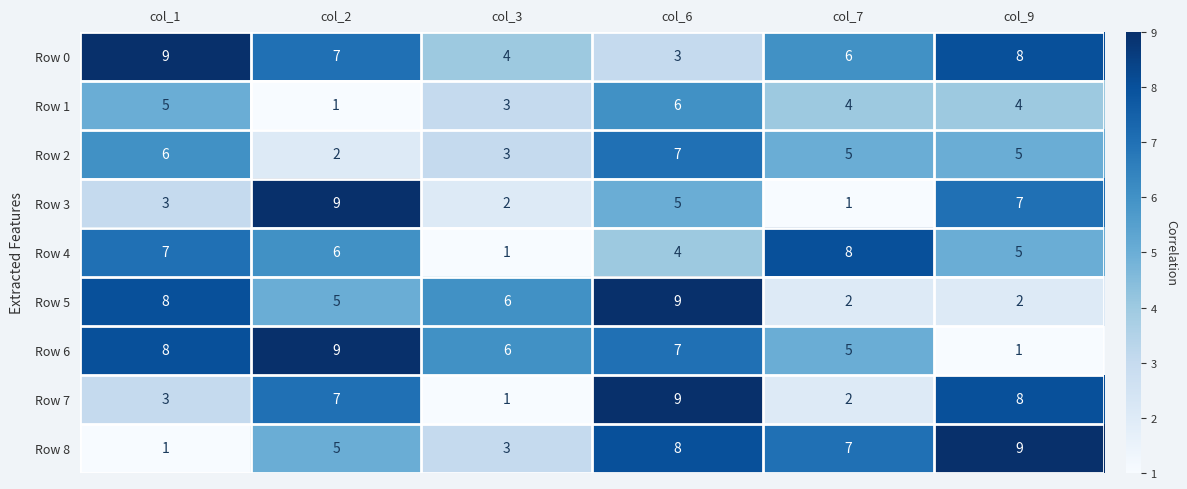

True or false: Row 2 has a value of 1 at col_2.

False